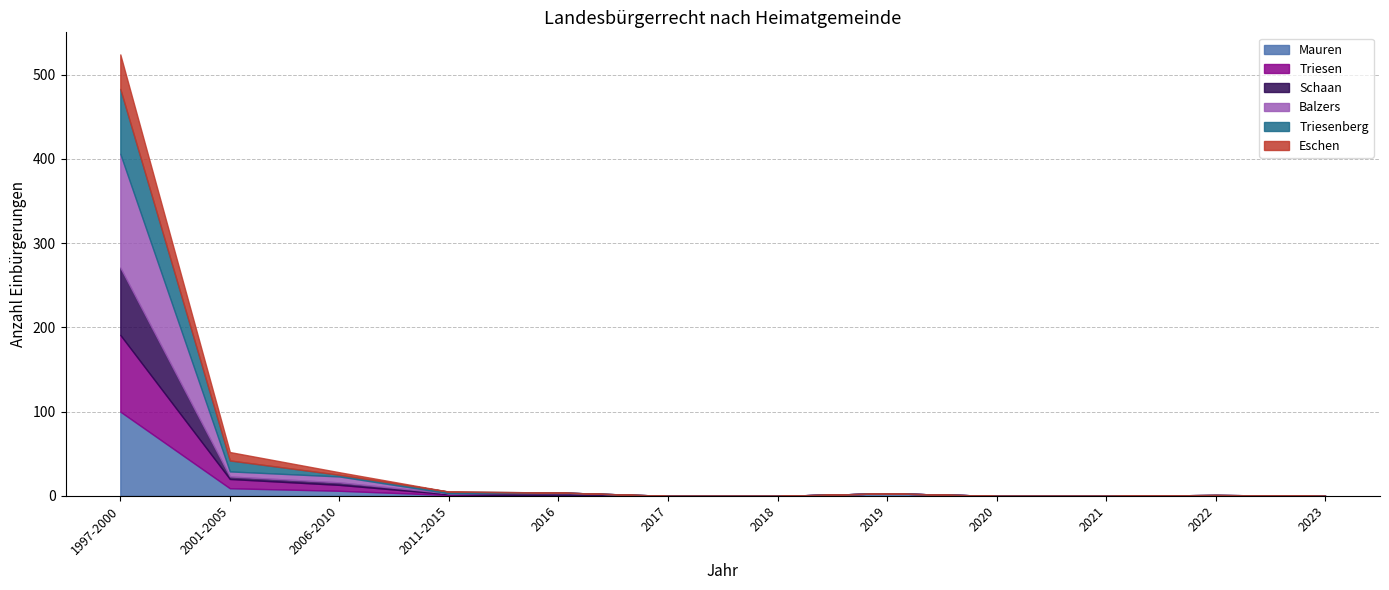

At 2001-2005, list the series in order from smallest to largest.

Schaan, Balzers, Mauren, Eschen, Triesen, Triesenberg